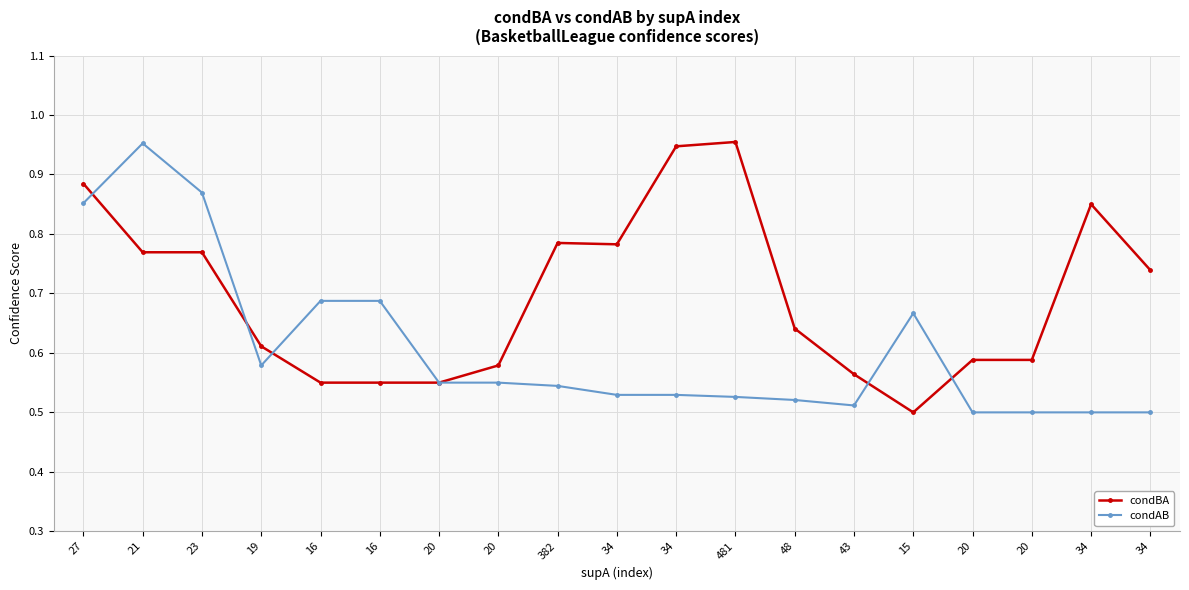

In condBA, how many points are lower than both neighbors (excluding endpoints)?

2